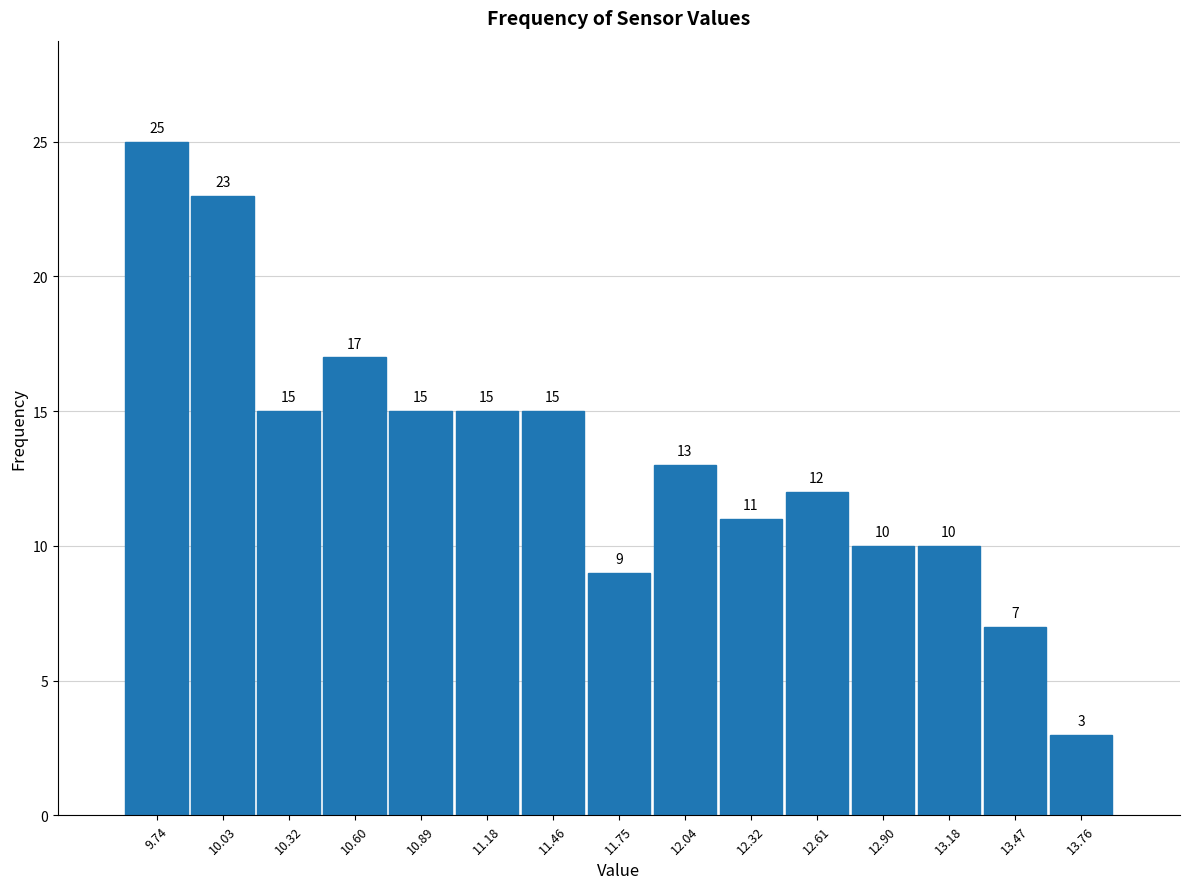

What is the height of the bar covering 12.75 to 13.05 on the x-axis? The bar edges are not printed on the chart, so give them approximately, as read against the axis.

10